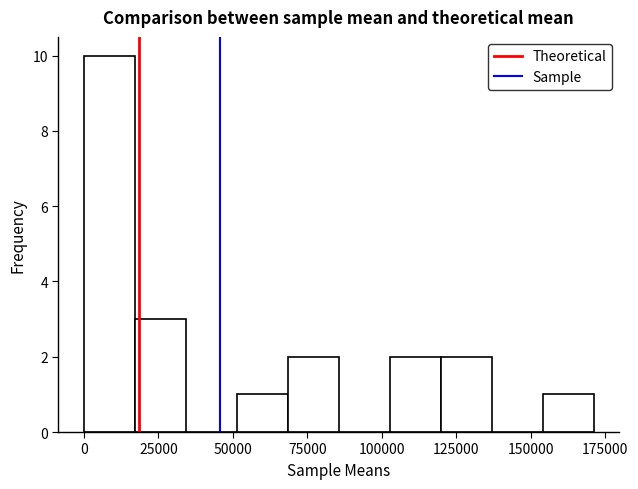

Read against the x-axis, roughly where is the centre of the tallest bar?

10000